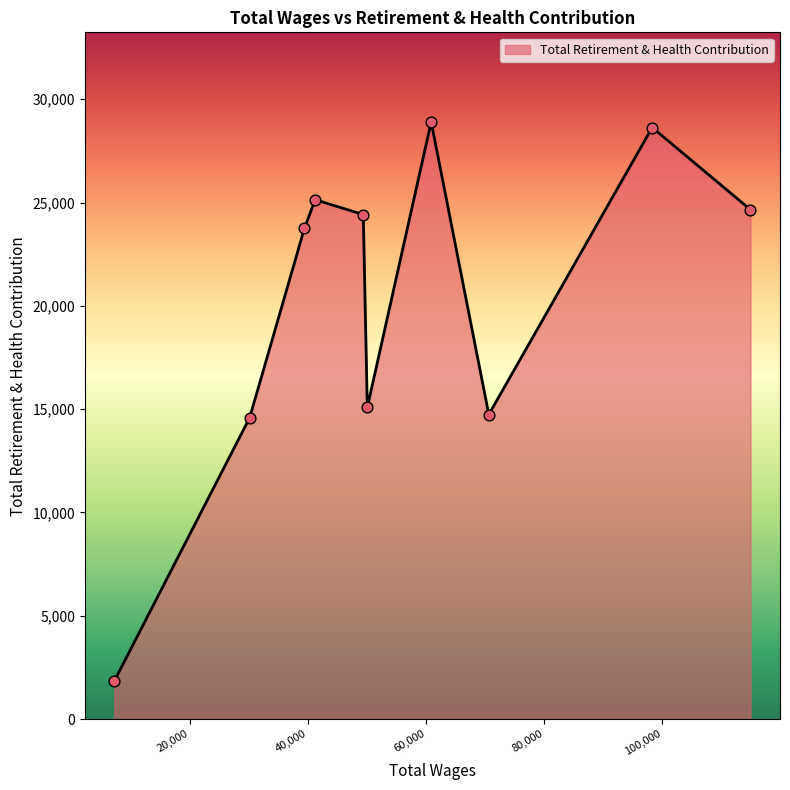

What is the difference between the maximum and minimum values?

27053